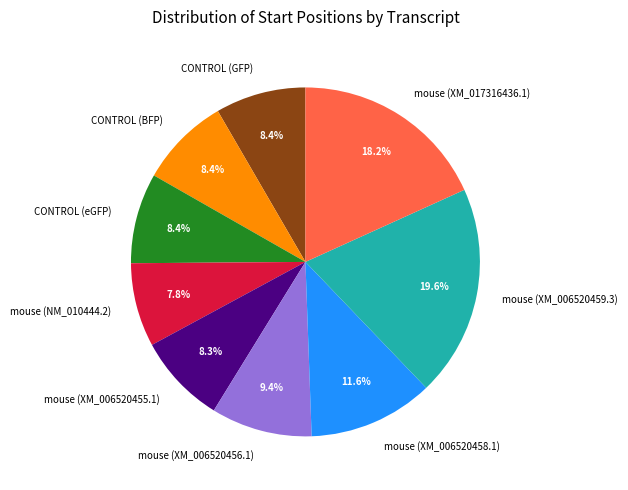

Between mouse (XM_006520458.1) and CONTROL (eGFP), which is larger?

mouse (XM_006520458.1)